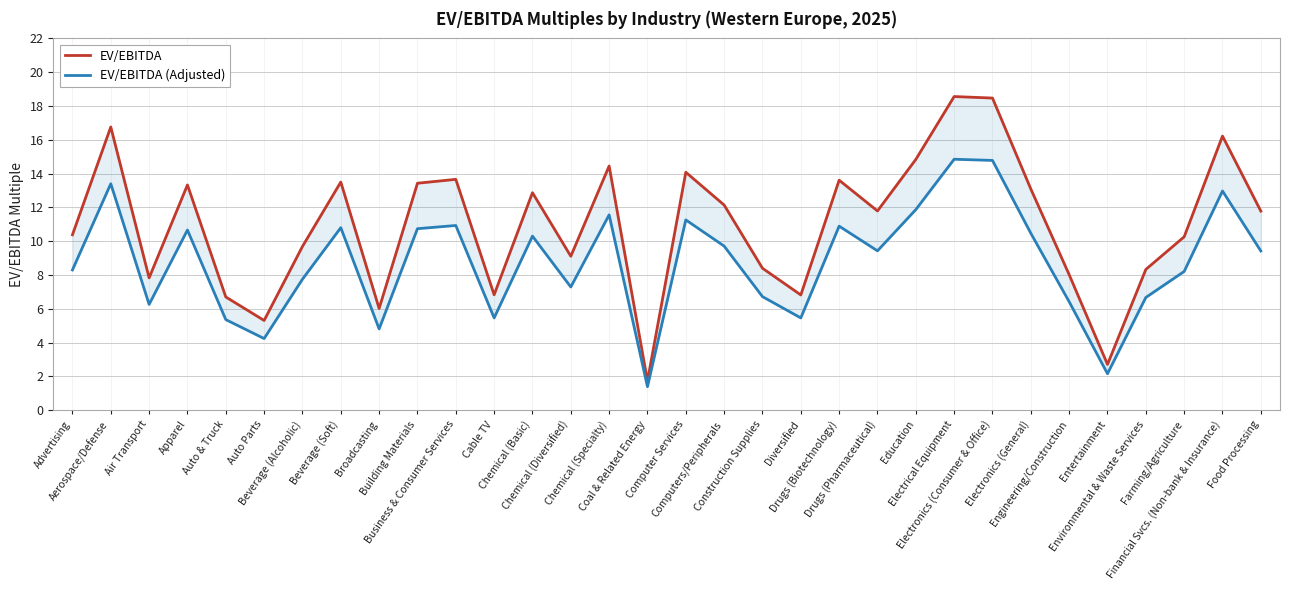

What is the approximate value of EV/EBITDA (Adjusted) at Aerospace/Defense?

13.4